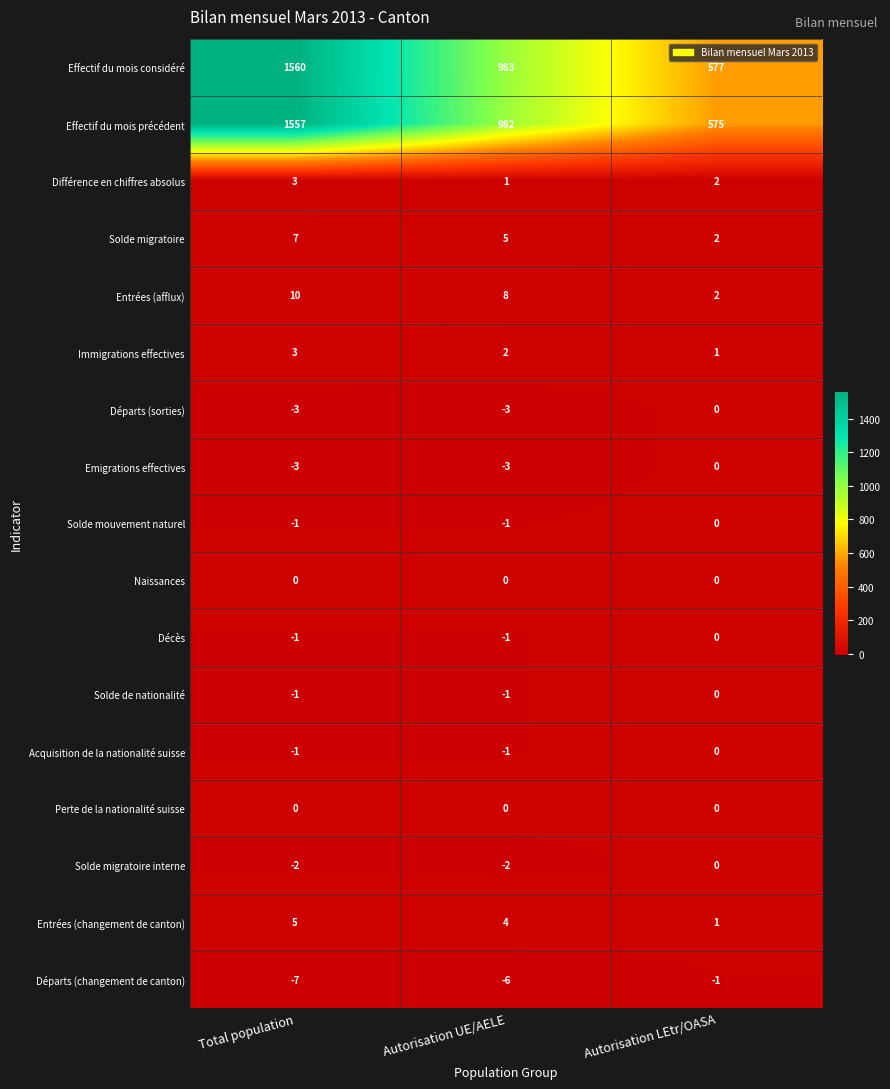

What is the greatest value displayed?

1560